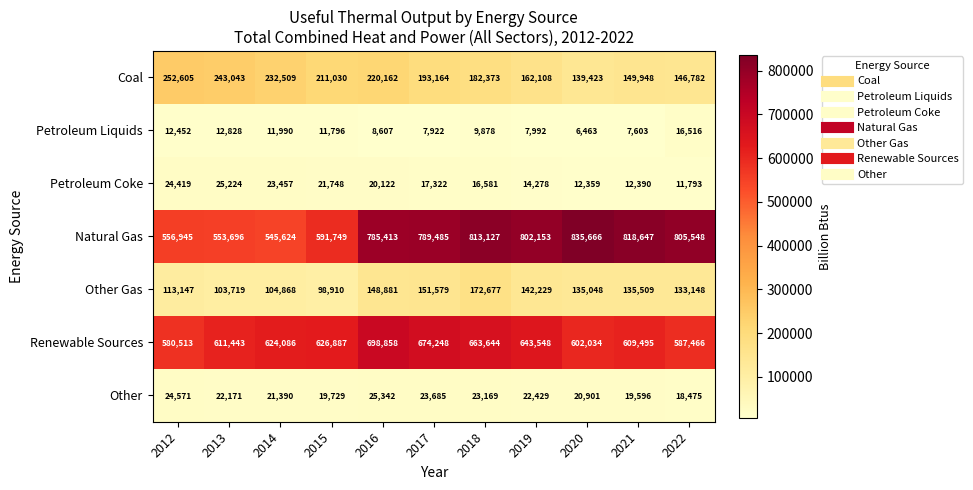

Between 2018 and 2021, which series saw the biggest shift?

Renewable Sources